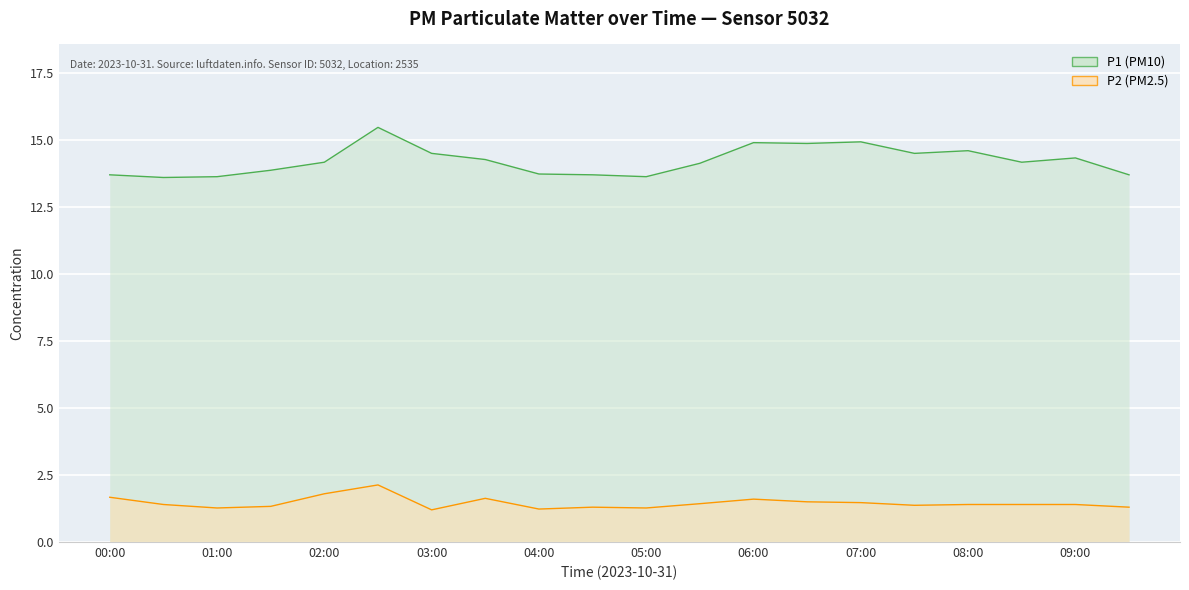

At which category does P1 reach its first local peak?

02:30